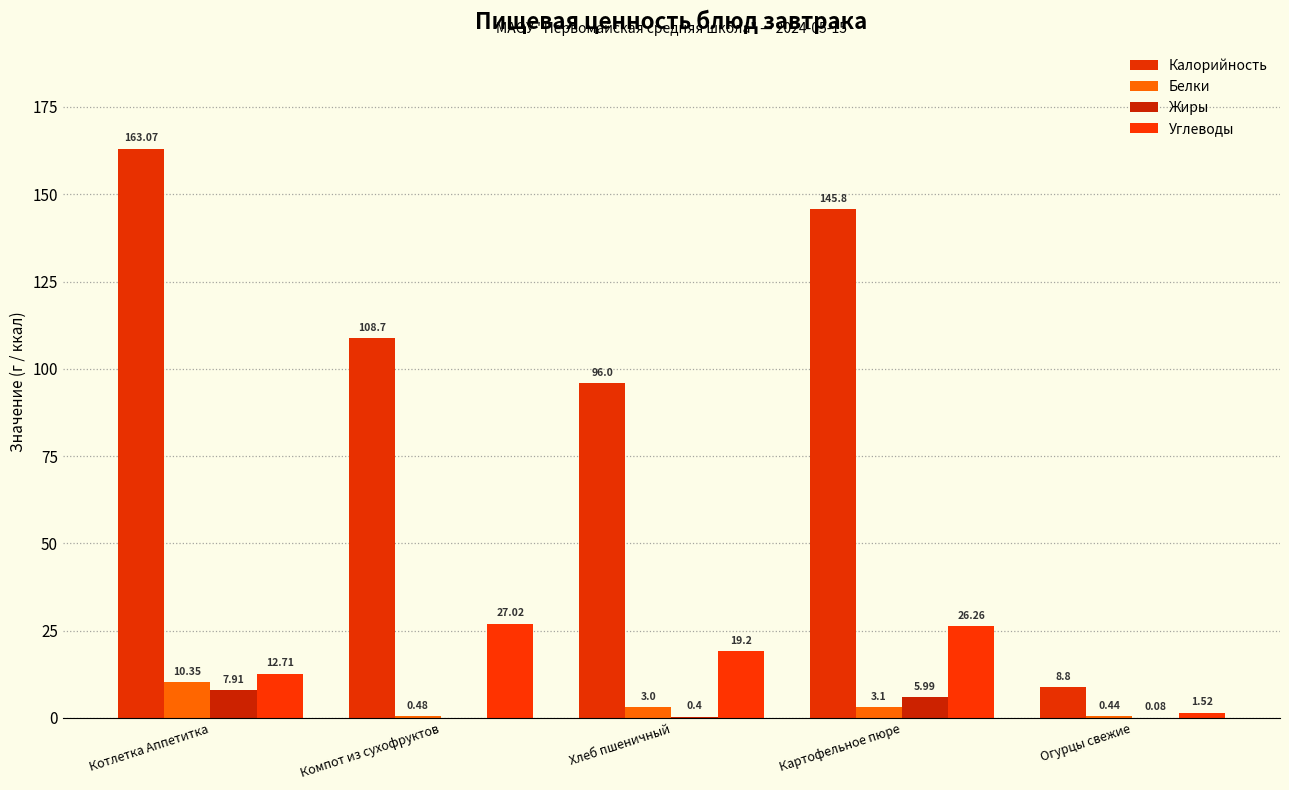

What value does the Углеводы series have at Компот из сухофруктов?

27.0